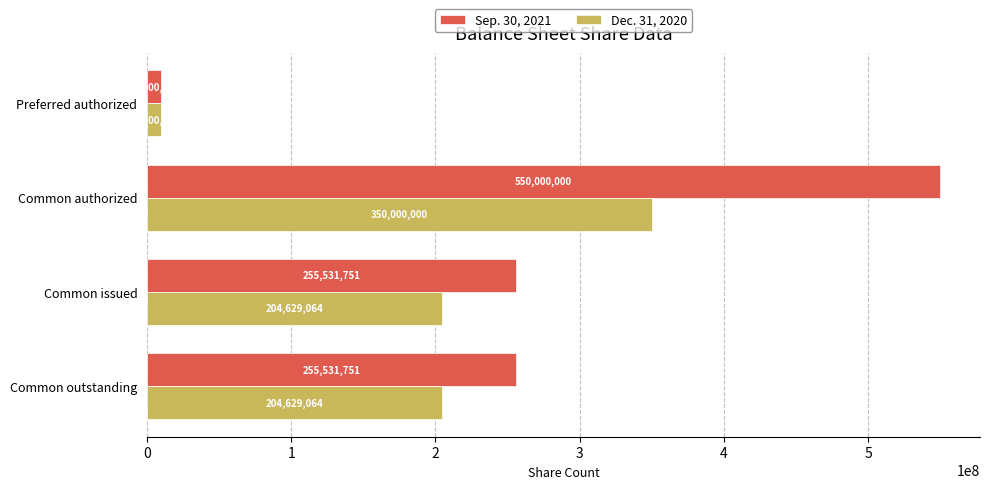

Is the value of Sep. 30, 2021 at Common issued greater than the value of Dec. 31, 2020 at Preferred authorized?

Yes